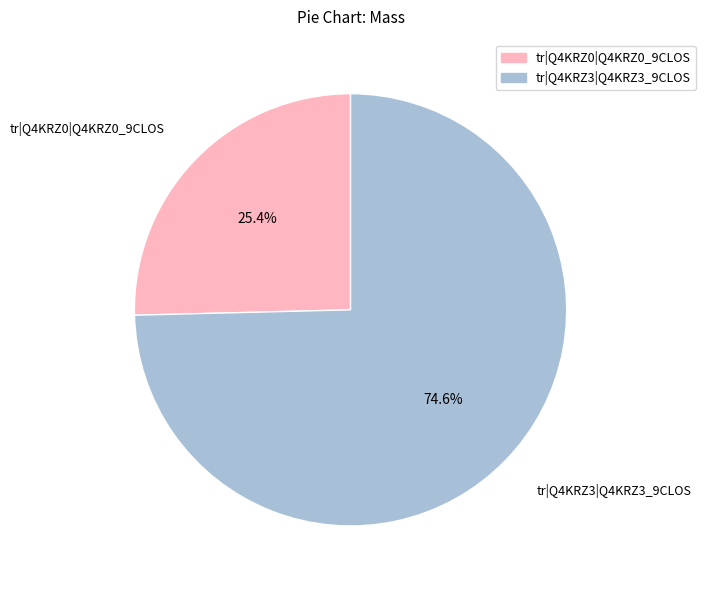

Which category has the smallest portion of the pie?

tr|Q4KRZ0|Q4KRZ0_9CLOS